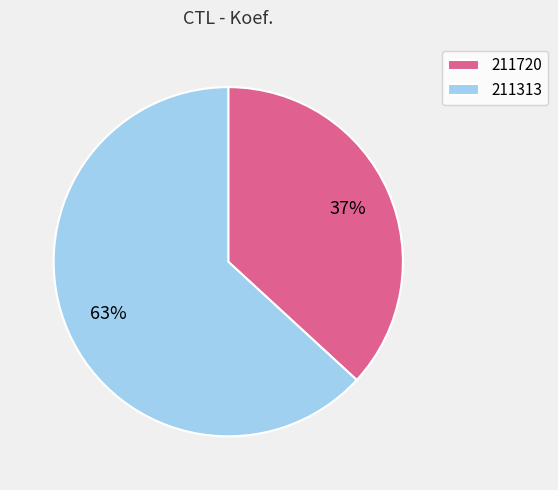

Does 211720 account for over 50% of the chart?

No